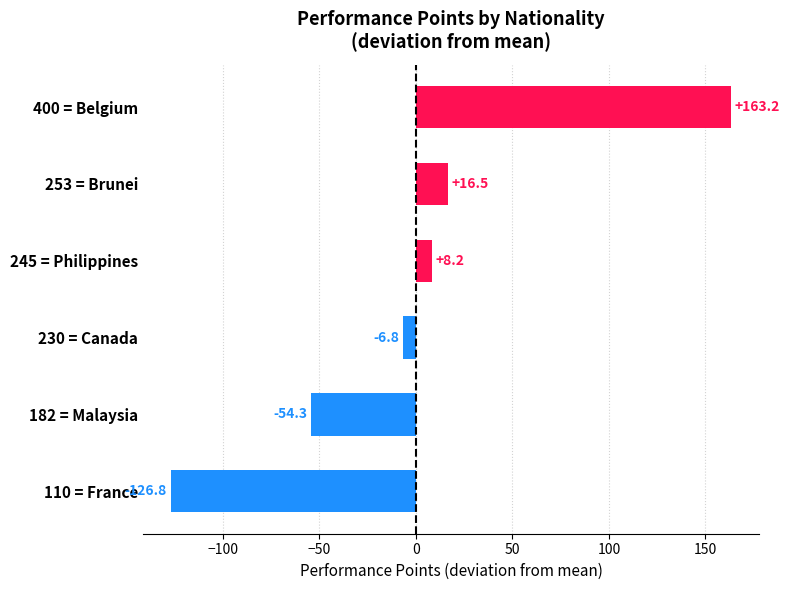

What is the difference between the maximum and minimum values?

290.0